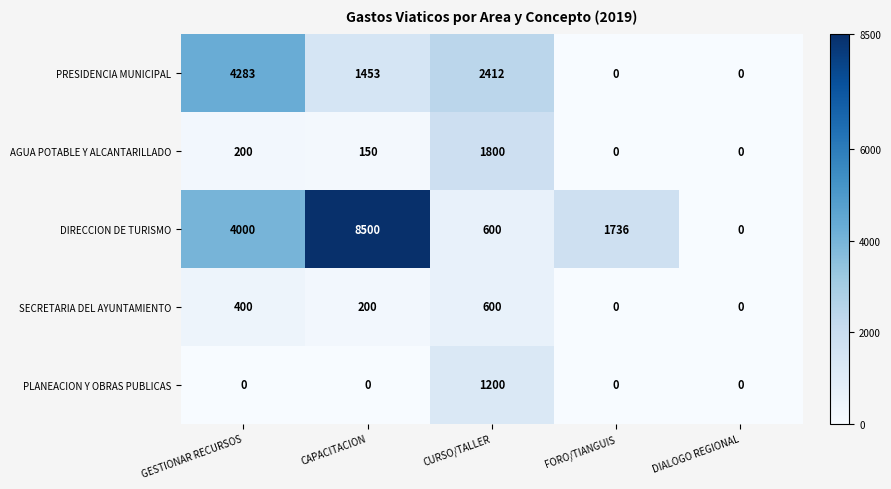

How many data points does each series have?

5